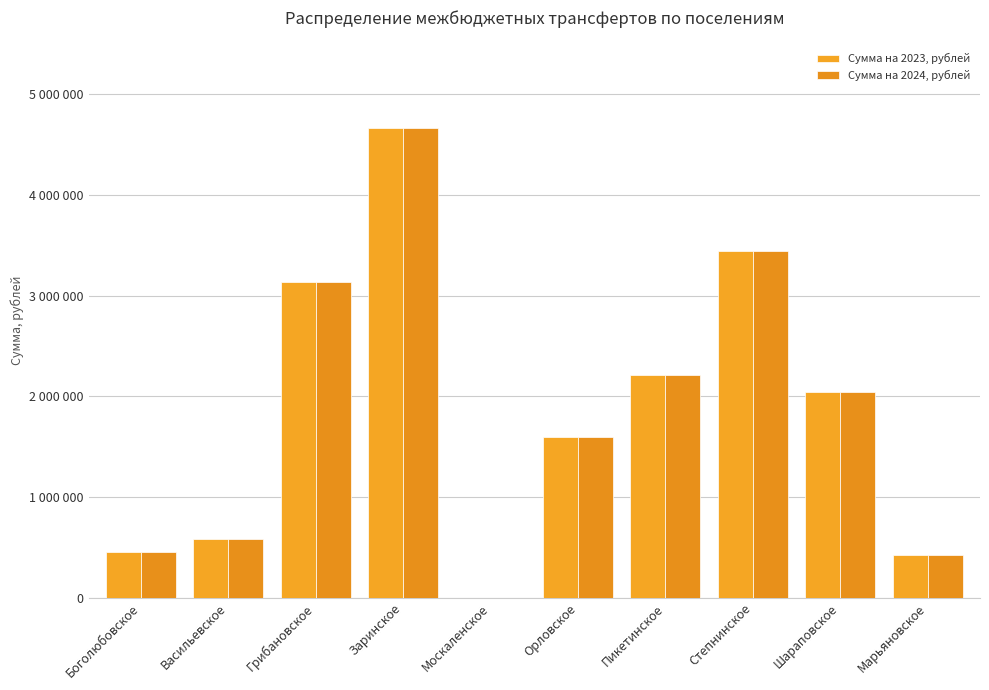

Does the chart contain stacked bars?

No